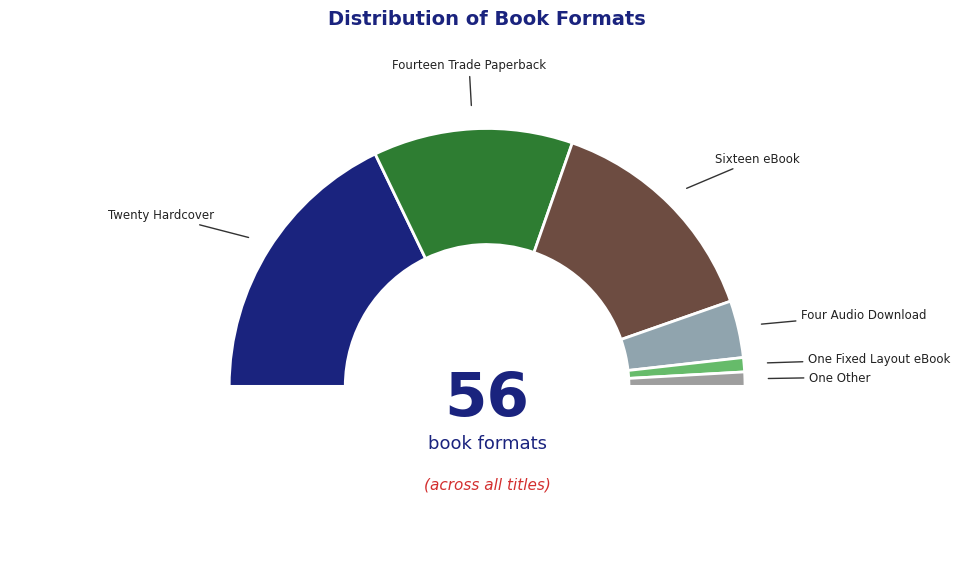

Which slice is the smallest?

Fixed Layout eBook